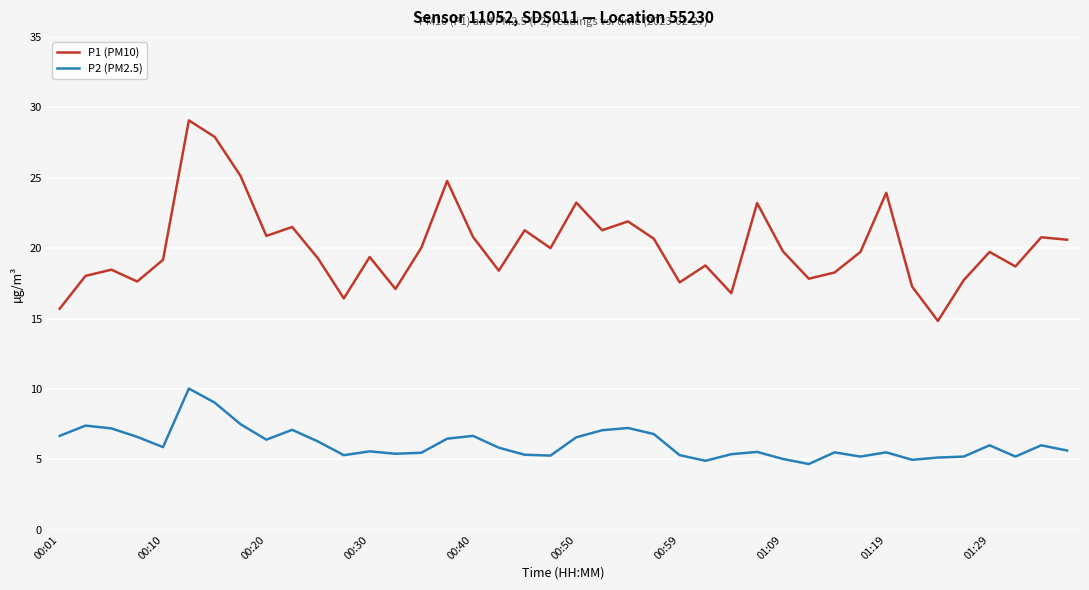

What is the maximum value for P1 (PM10)?

29.1